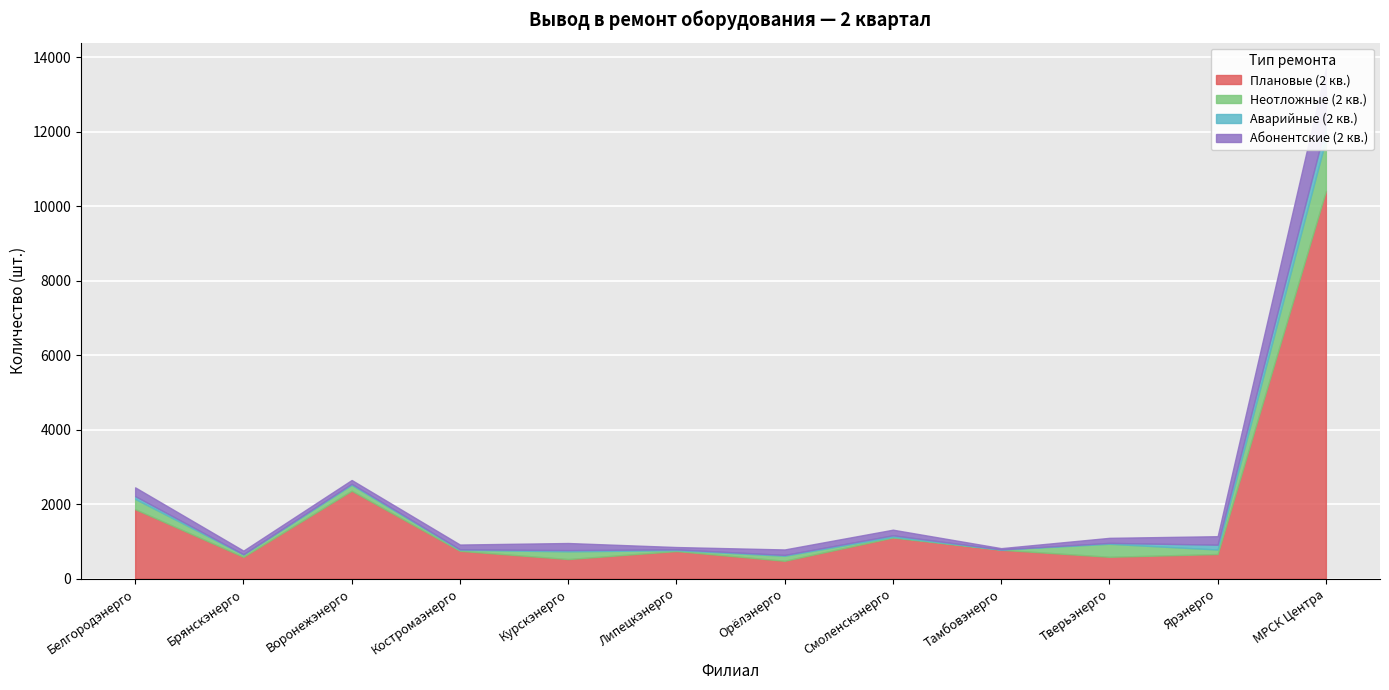

At which label does Абонентские (2 кв.) reach its minimum?

Тамбовэнерго